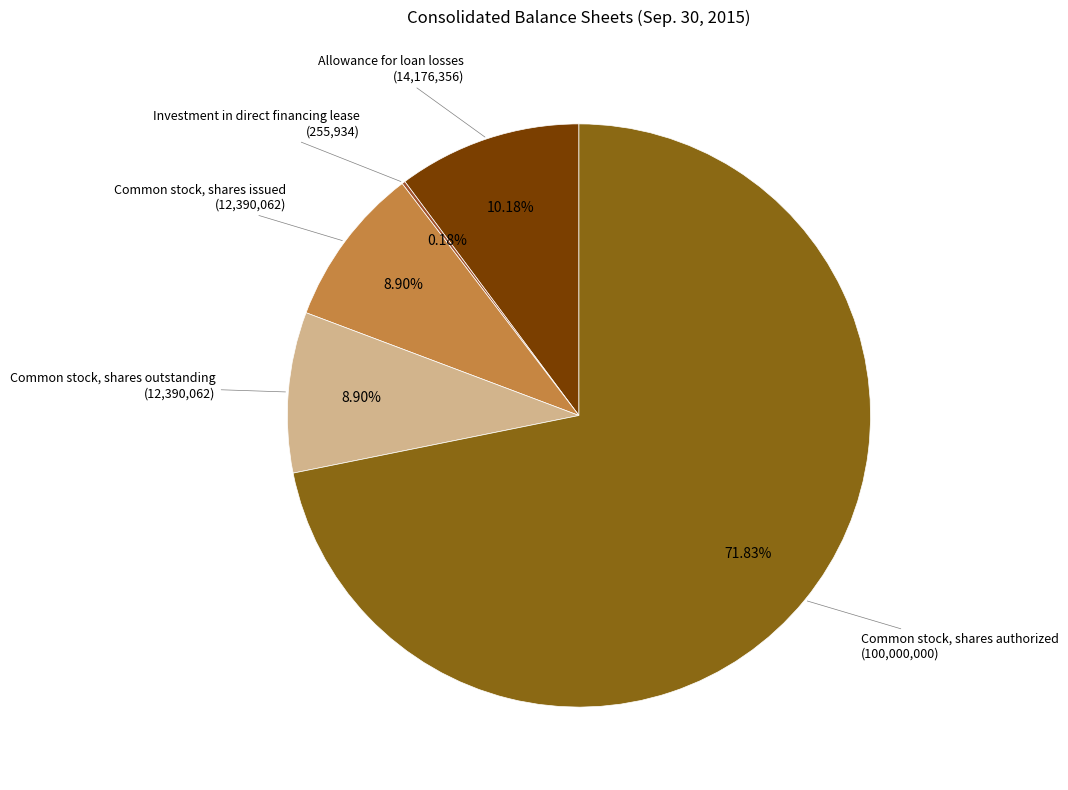

To the nearest percent, what is the average slice percentage?

20%